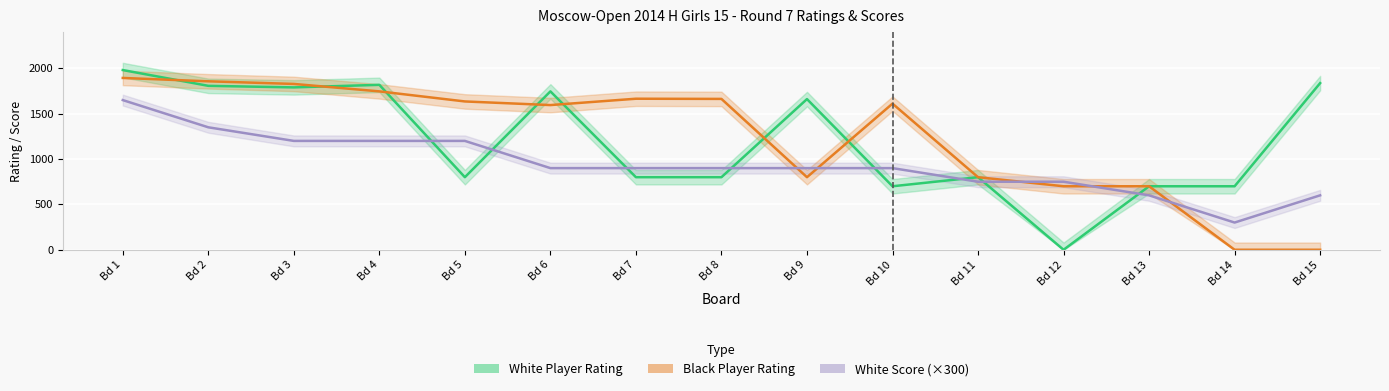

At which category is the sum across all series the highest?

Bd 1